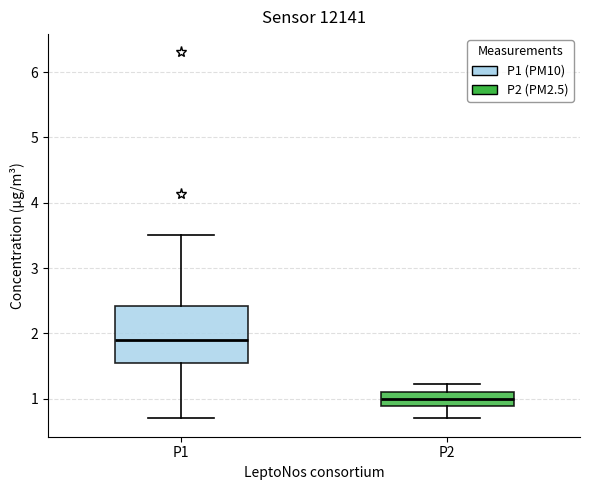

Which box is the tallest, from its lower edge to its upper edge?

P1